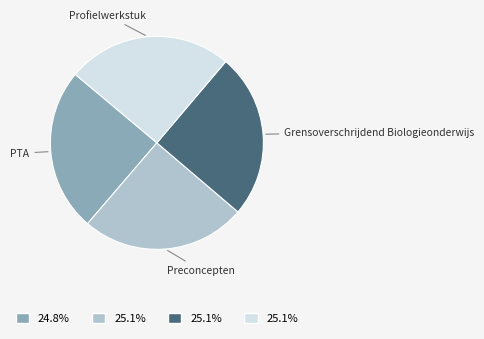

Does any single category account for the majority?

No